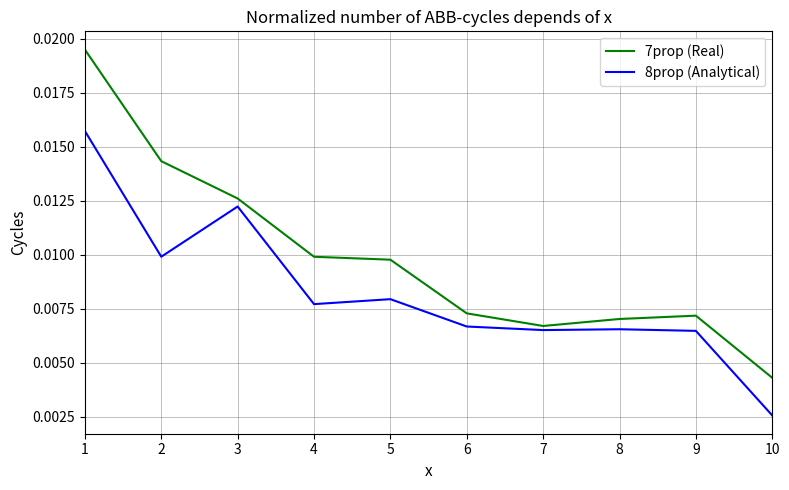

List the series in order of their overall mean, lowest first.

8prop (Analytical), 7prop (Real)